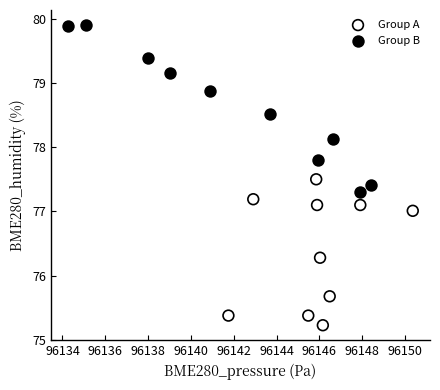

What are all the series names shown in the legend?

Group A, Group B